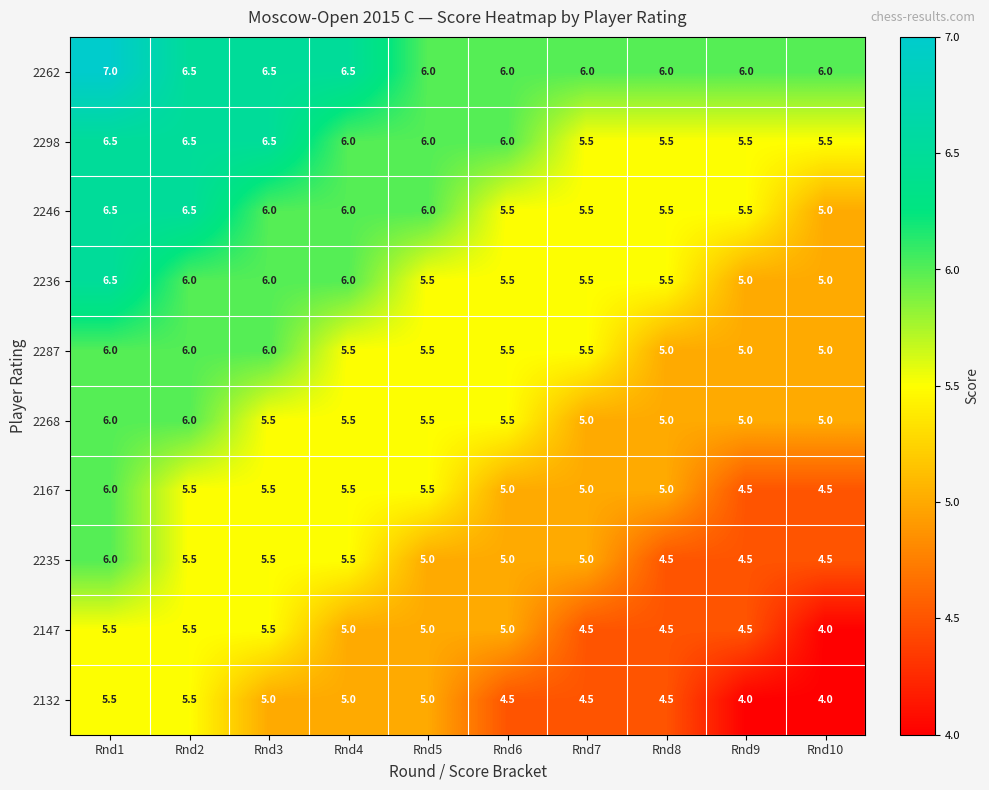

What is the sum of the 2246 values at Rnd7 and Rnd1?

12.0